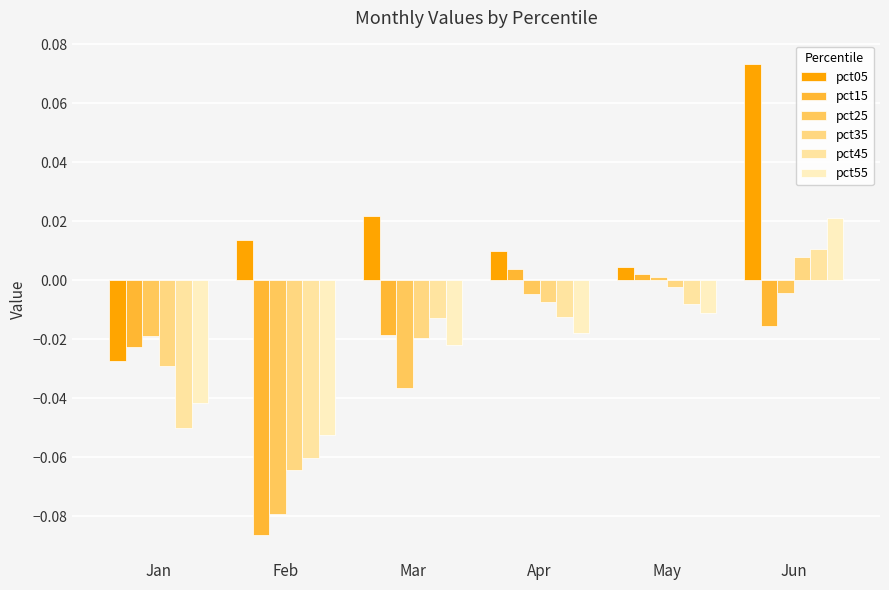

At which category is the sum across all series the highest?

Jun